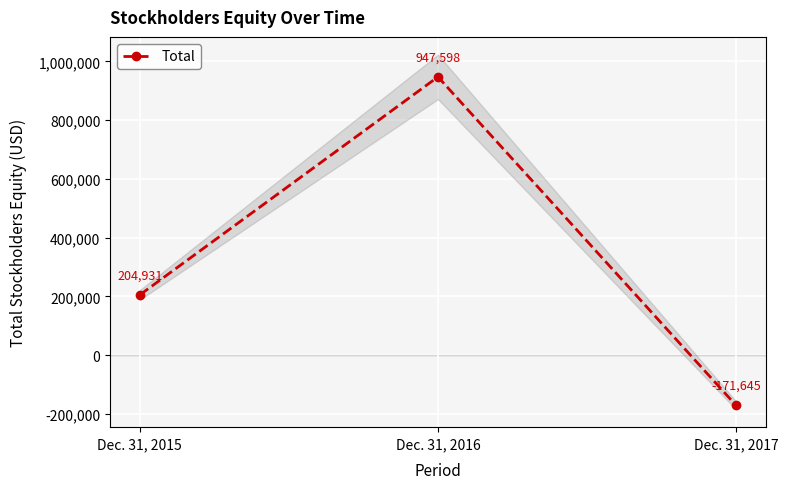

What is the smallest value displayed?

-171645